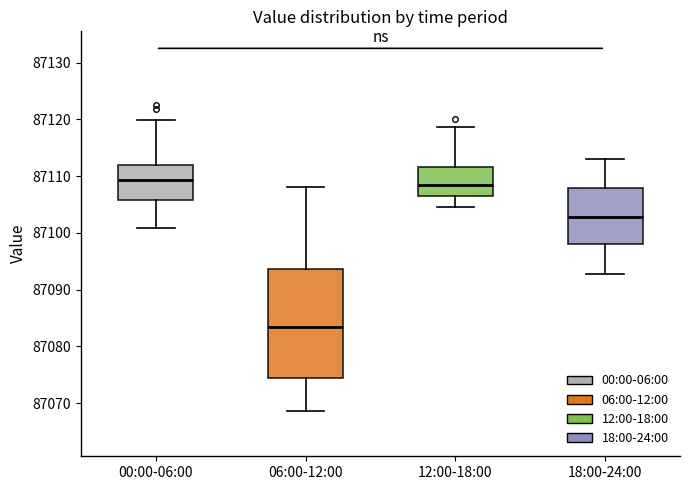

Comparing the boxes themselves (not the whiskers), which one is the tallest?

06:00-12:00